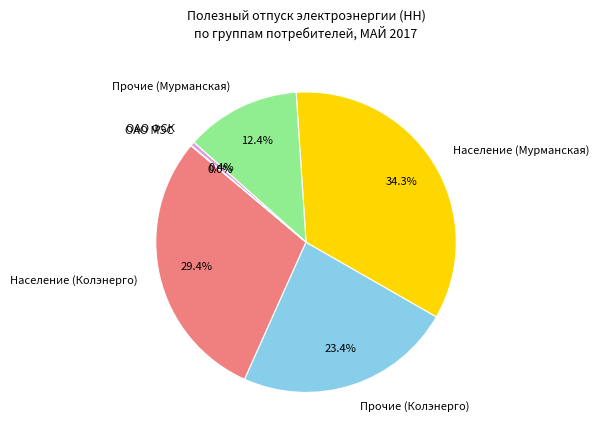

Is there a majority slice in this chart?

No